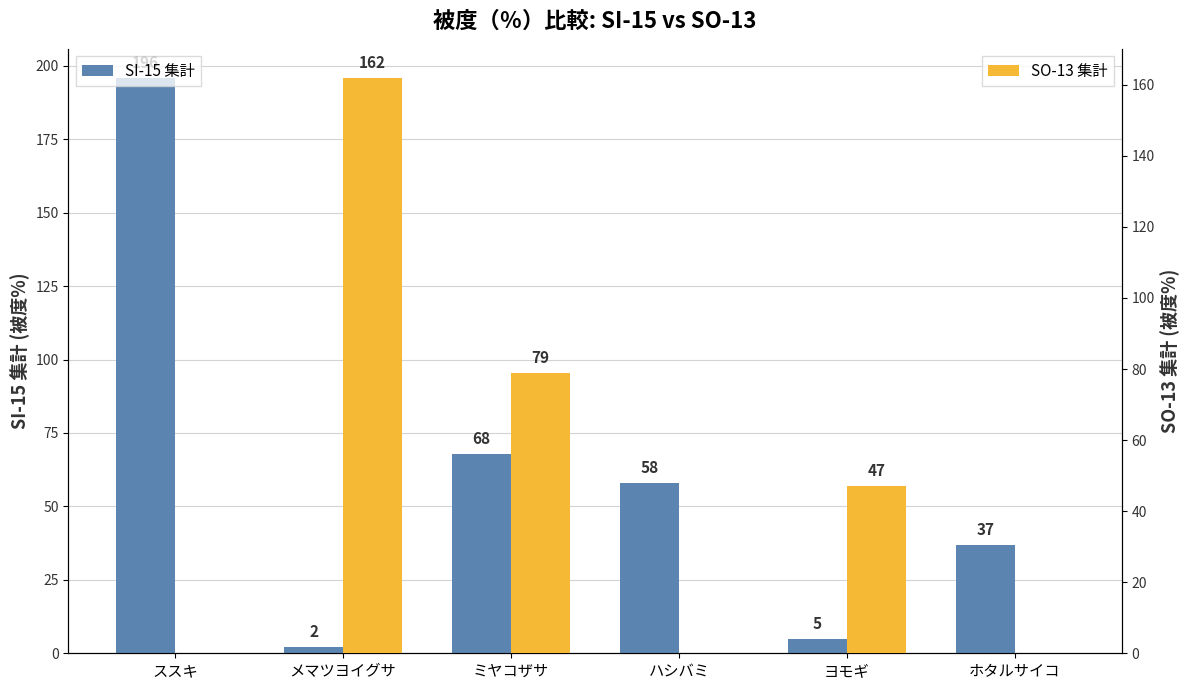

What is the sum of the SI-15 集計 values at メマツヨイグサ and ホタルサイコ?

39